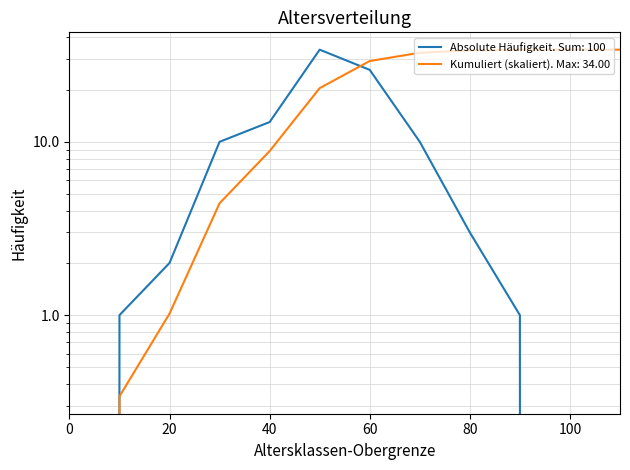

List the labels in order of value, largest first.

50, 60, 40, 30, 70, 80, 20, 10, 90, 0, 100, 110